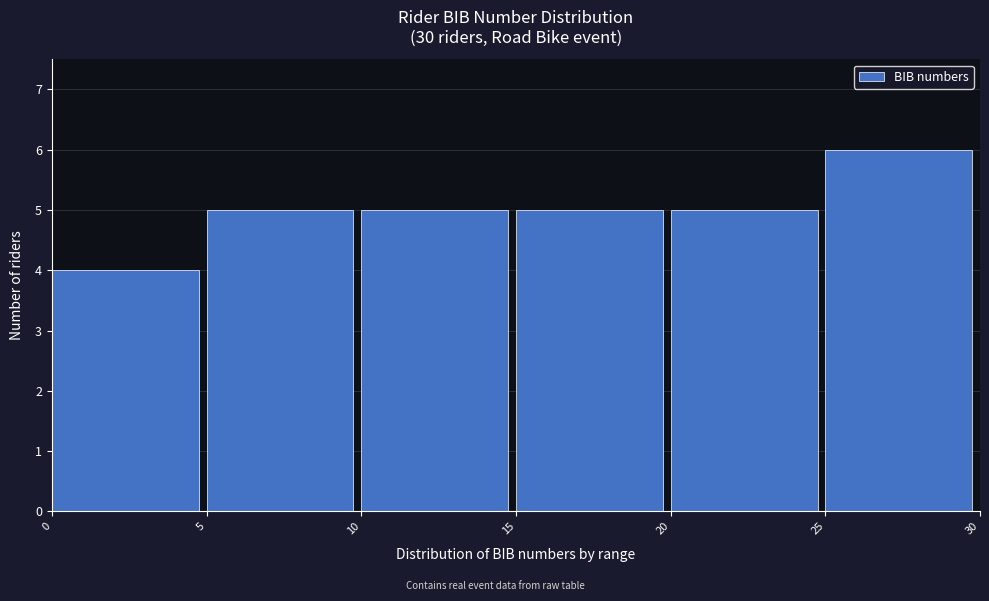

Over which range of the x-axis is the bar tallest?

25 to 30